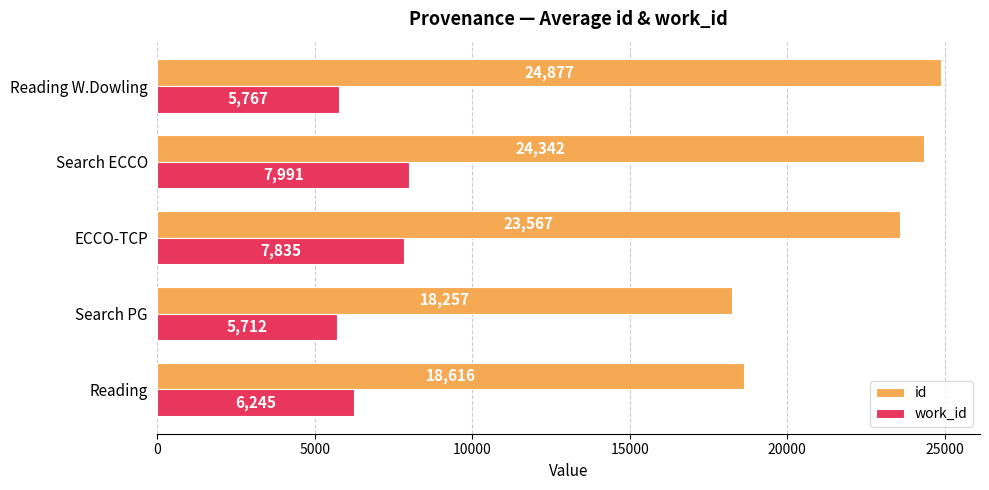

True or false: work_id has a value of 5712.0 at Search PG.

True